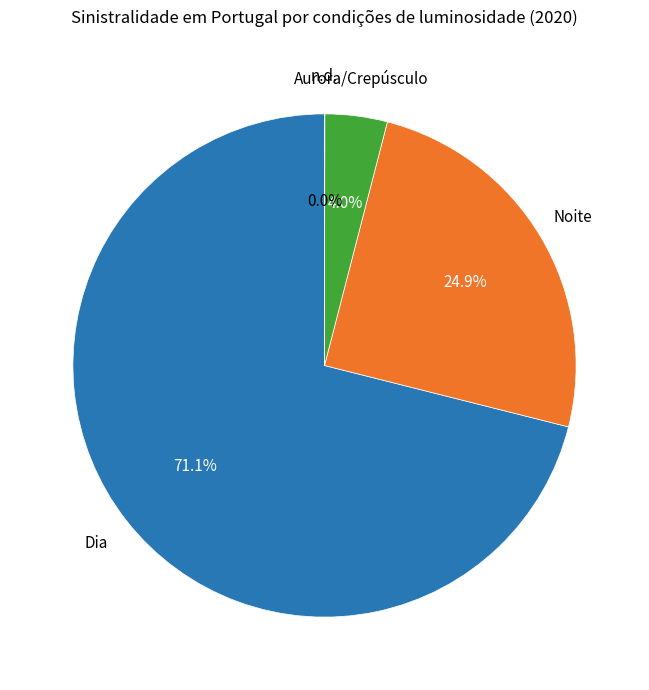

The Noite slice represents 11% of the pie. True or false?

False